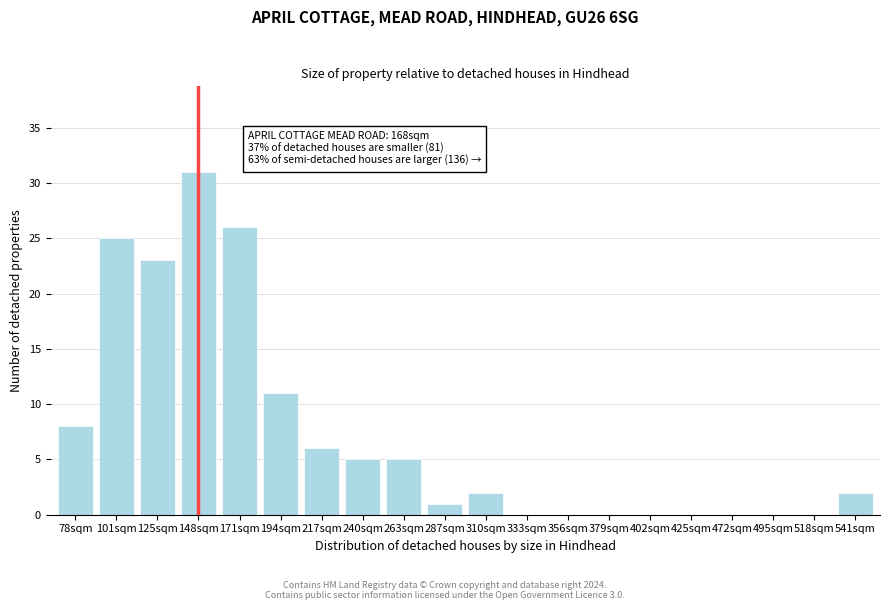

Reading left to right, transcribe all the data shown in this chart.

78sqm=8	101sqm=25	125sqm=23	148sqm=31	171sqm=26	194sqm=11	217sqm=6	240sqm=5	263sqm=5	287sqm=1	310sqm=2	333sqm=0	356sqm=0	379sqm=0	402sqm=0	425sqm=0	472sqm=0	495sqm=0	518sqm=0	541sqm=2